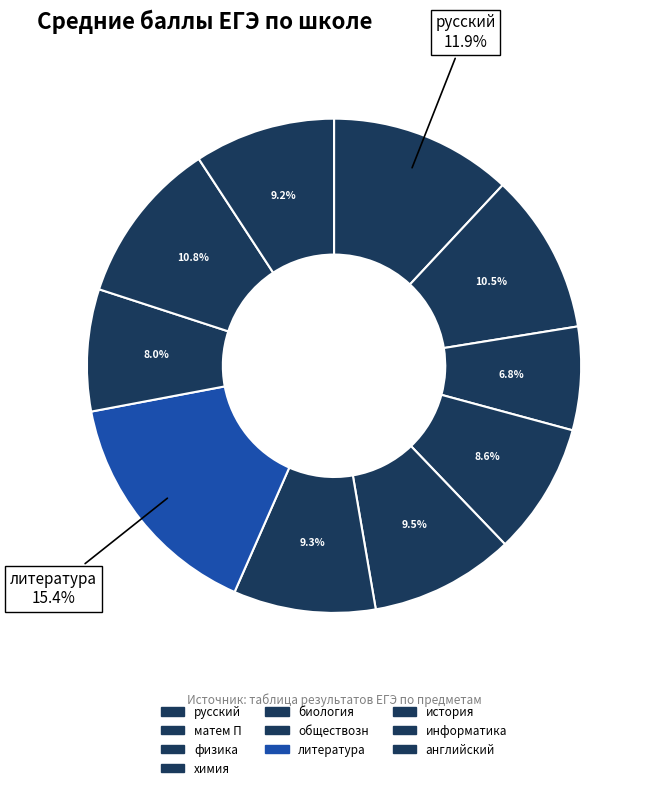

True or false: обществозн accounts for 9% of the total.

True